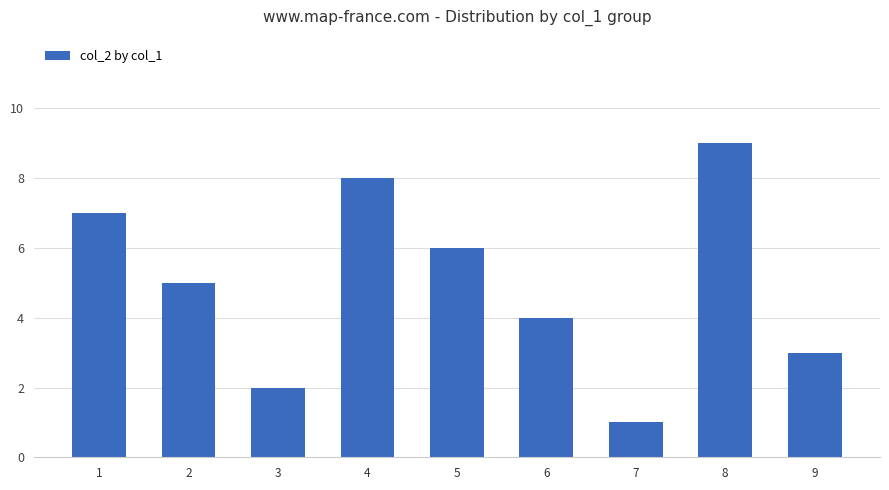

The chart shows a value of 5 at 2. True or false?

True